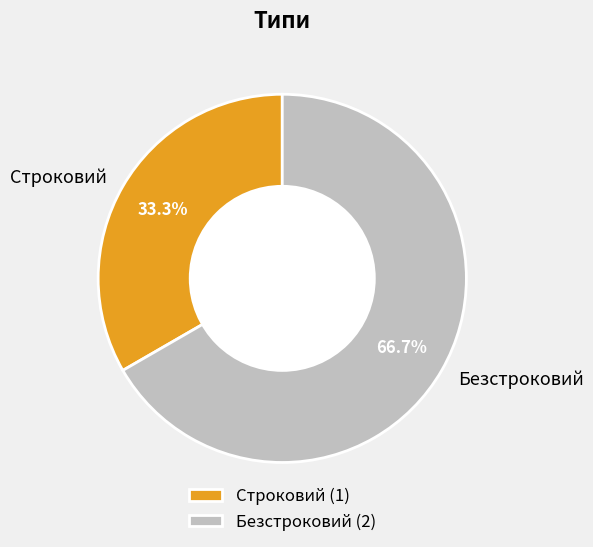

To the nearest percent, what is the combined percentage of Безстроковий and Строковий?

100%